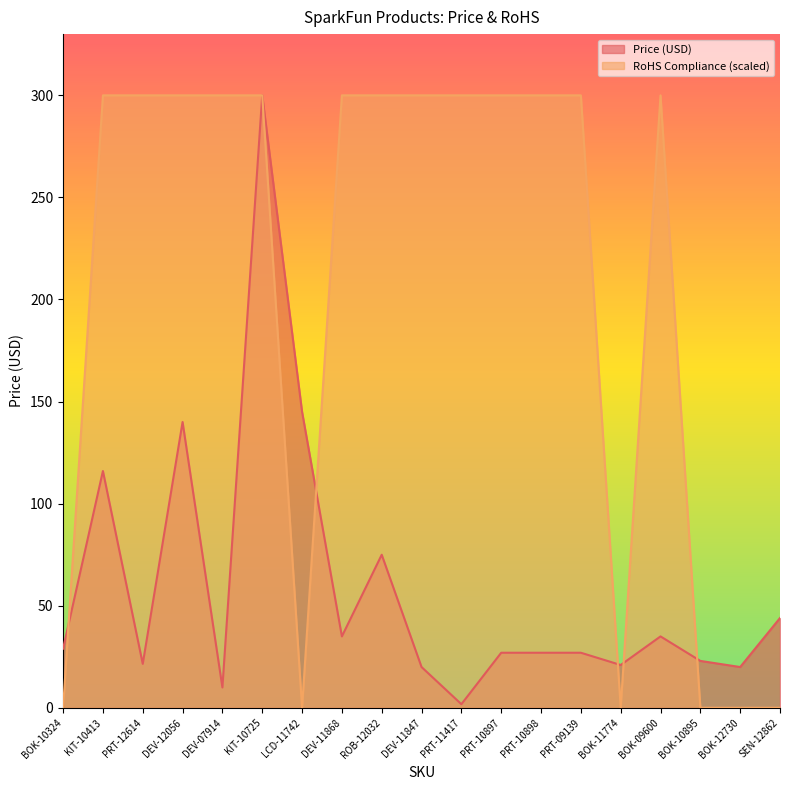

The value of Price (USD) at PRT-11417 is 1.8. True or false?

True